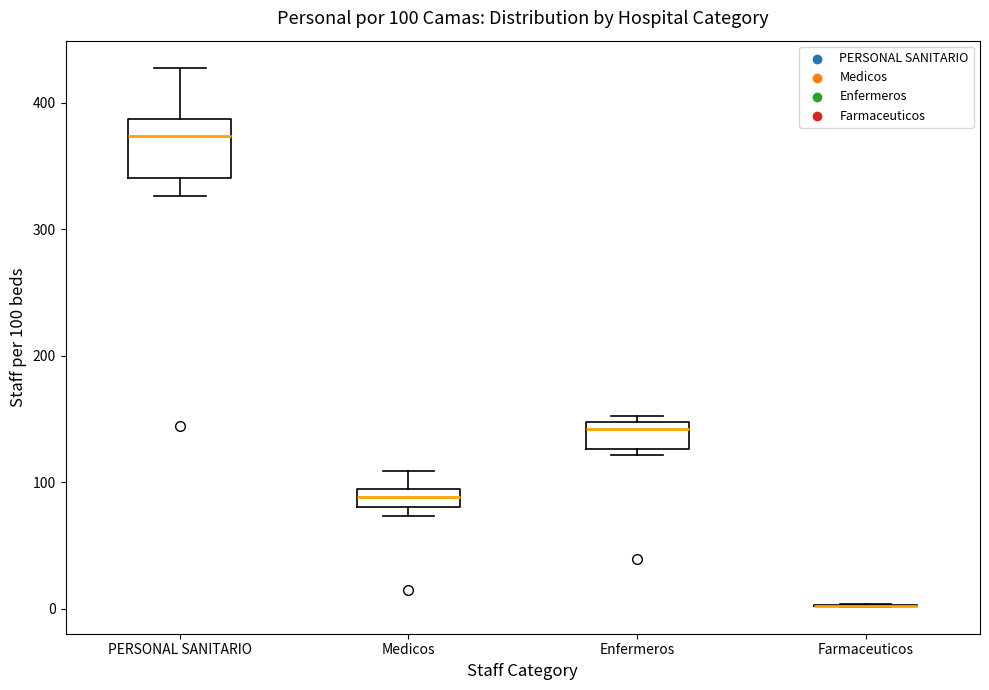

Comparing the boxes themselves (not the whiskers), which one is the tallest?

PERSONAL SANITARIO